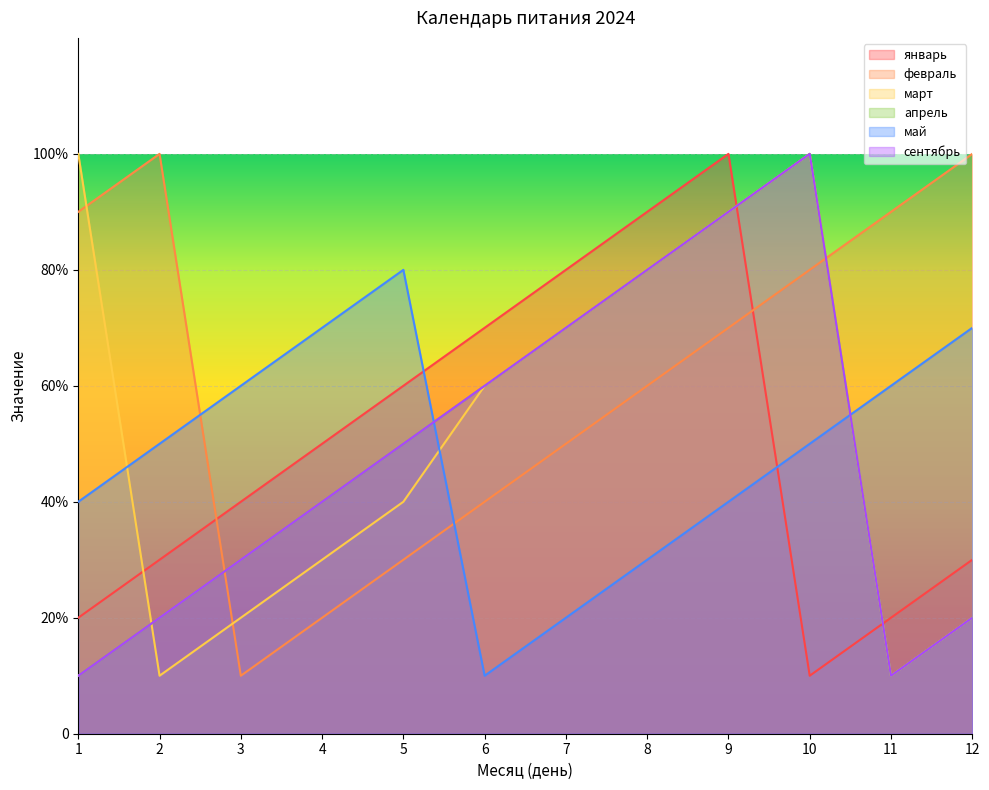

In март, how many points are lower than both neighbors (excluding endpoints)?

2